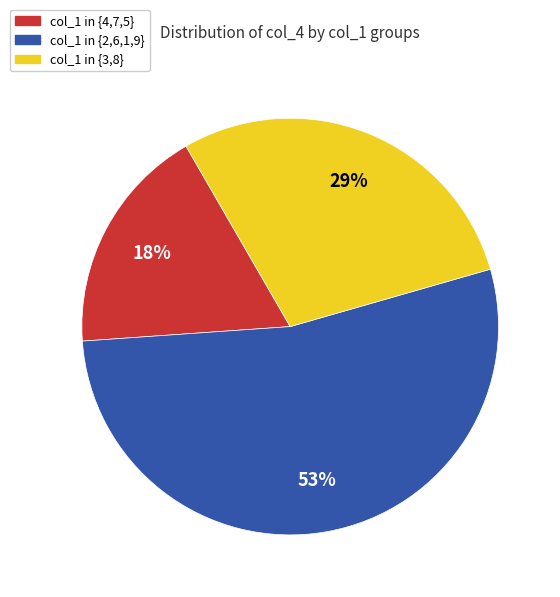

To the nearest percent, what is the average slice percentage?

33%